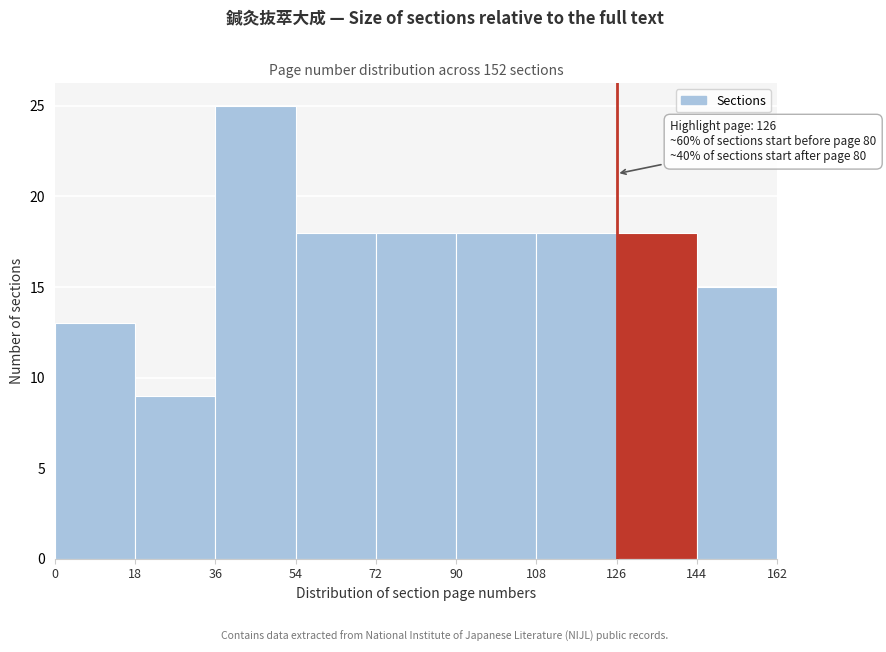

Which range on the x-axis has the tallest bar?

36 to 54